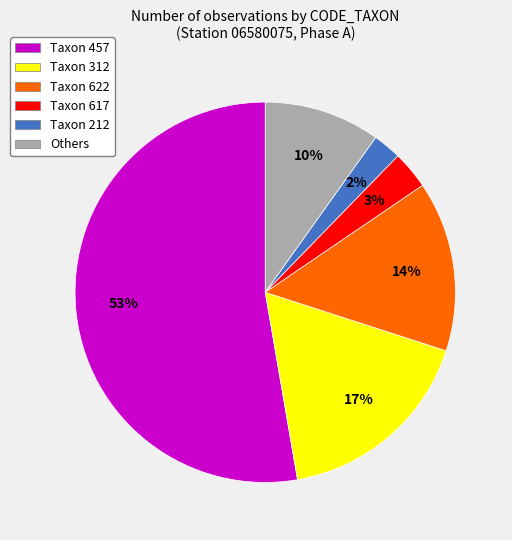

Is it true that Others is 5% of the pie?

False